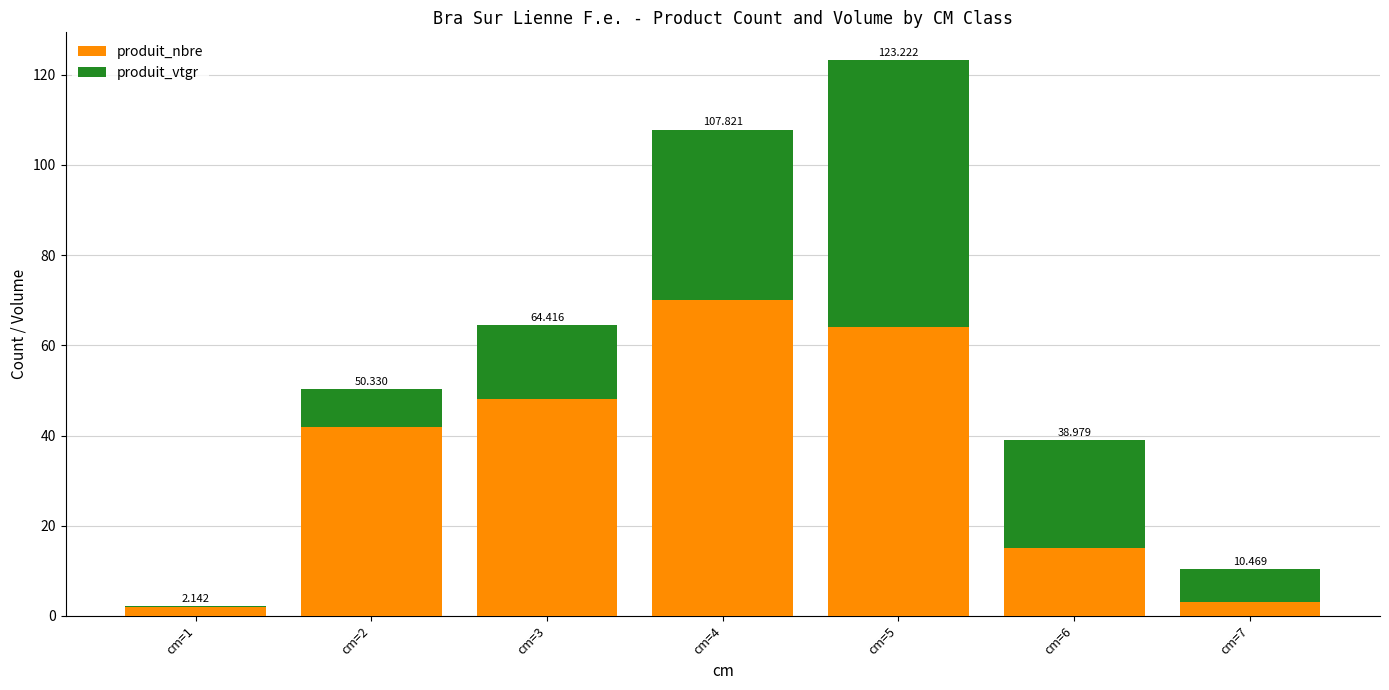

What is the average value of the produit_vtgr series?

21.9